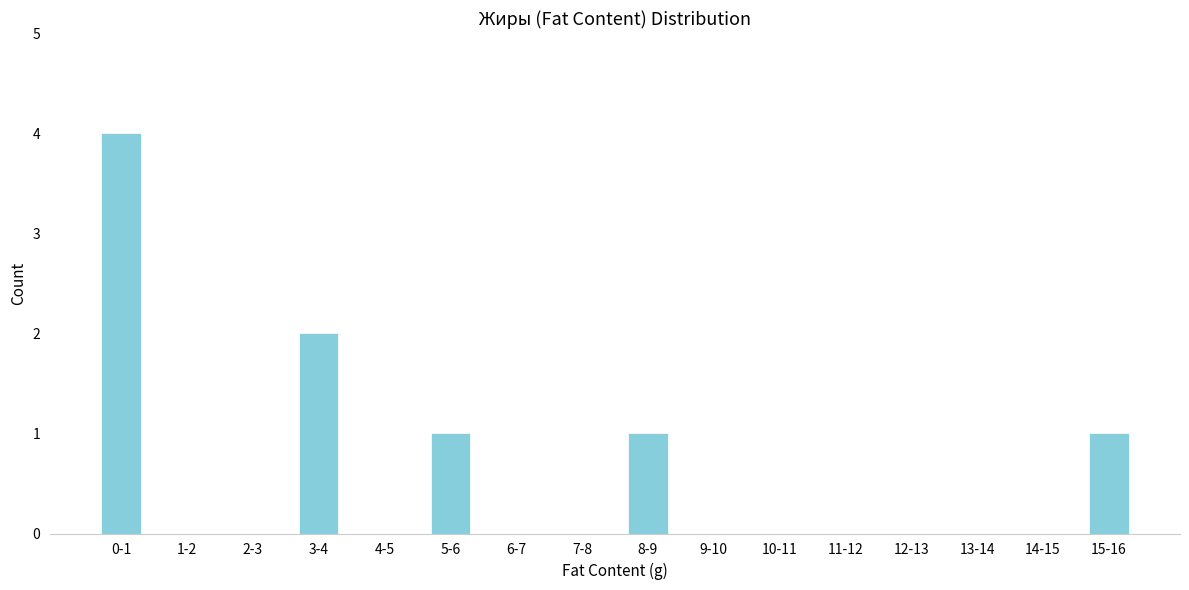

Reading left to right, what are all the values shown in this chart?

0-1=4	1-2=0	2-3=0	3-4=2	4-5=0	5-6=1	6-7=0	7-8=0	8-9=1	9-10=0	10-11=0	11-12=0	12-13=0	13-14=0	14-15=0	15-16=1